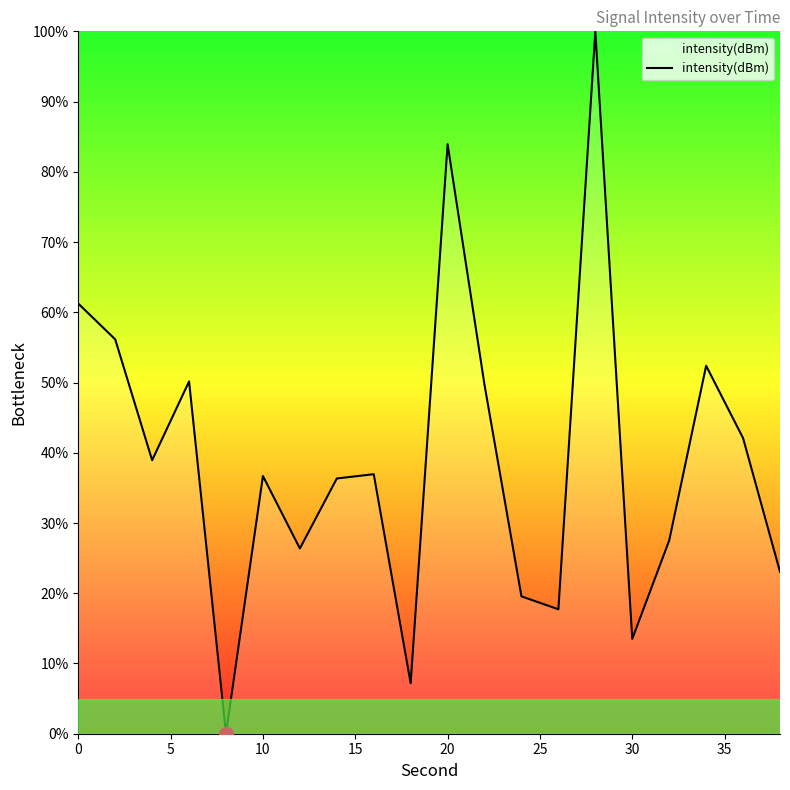

How many lines are shown in the chart?

1